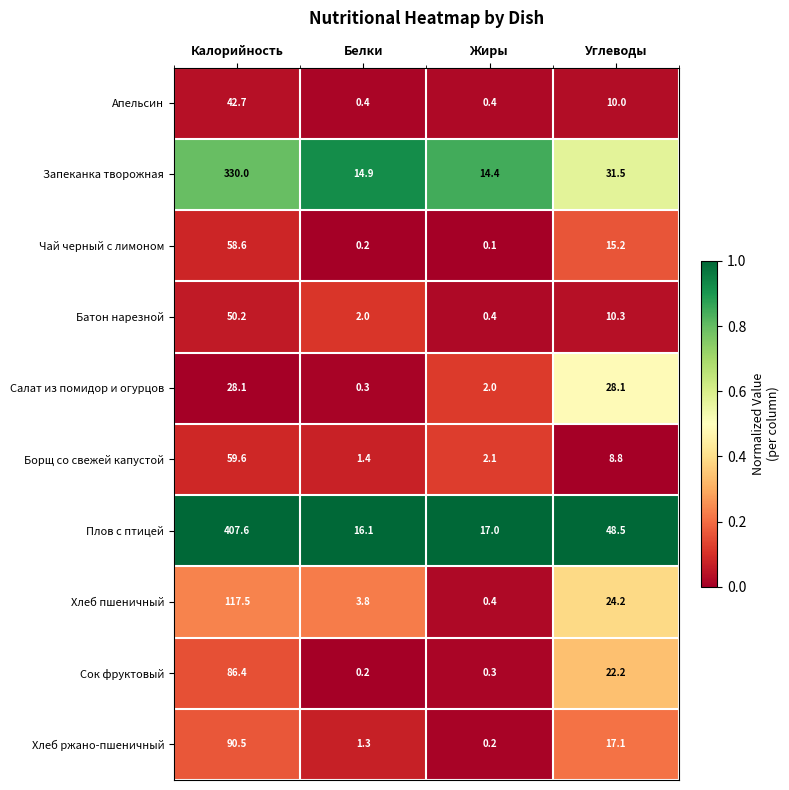

True or false: Сок фруктовый has a value of 37.6 at Калорийность.

False